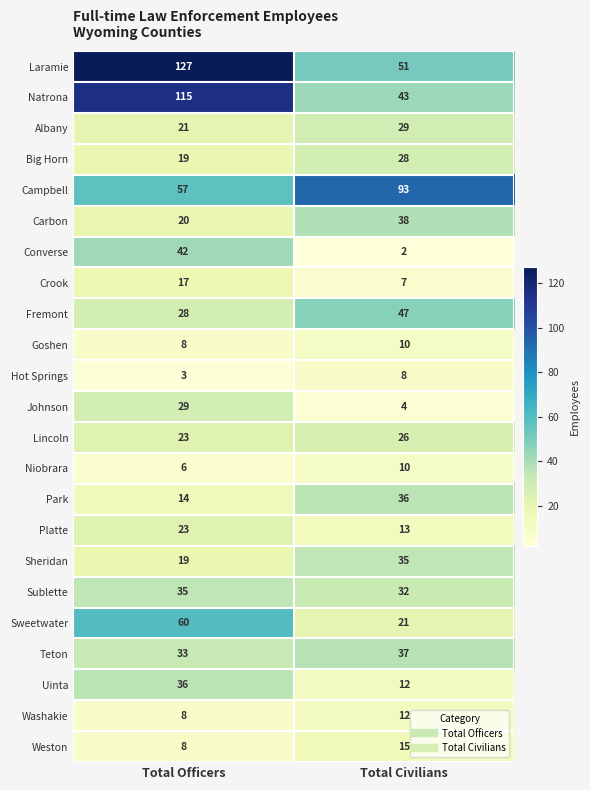

How many series are shown in this chart?

23